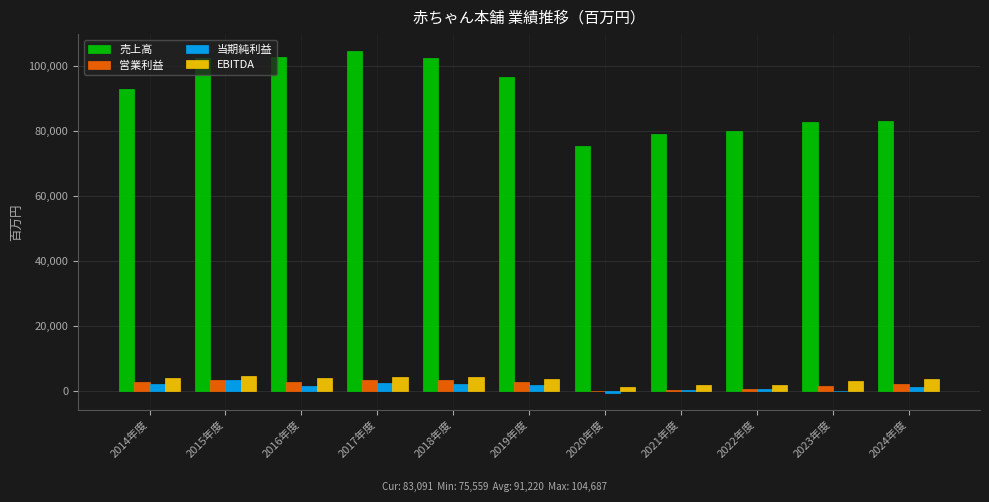

What is the sum of all 営業利益 values?

23471